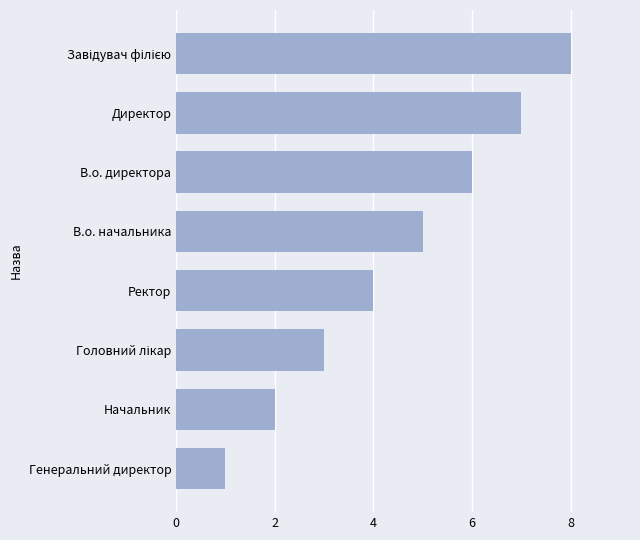

How many bars are there in total?

8